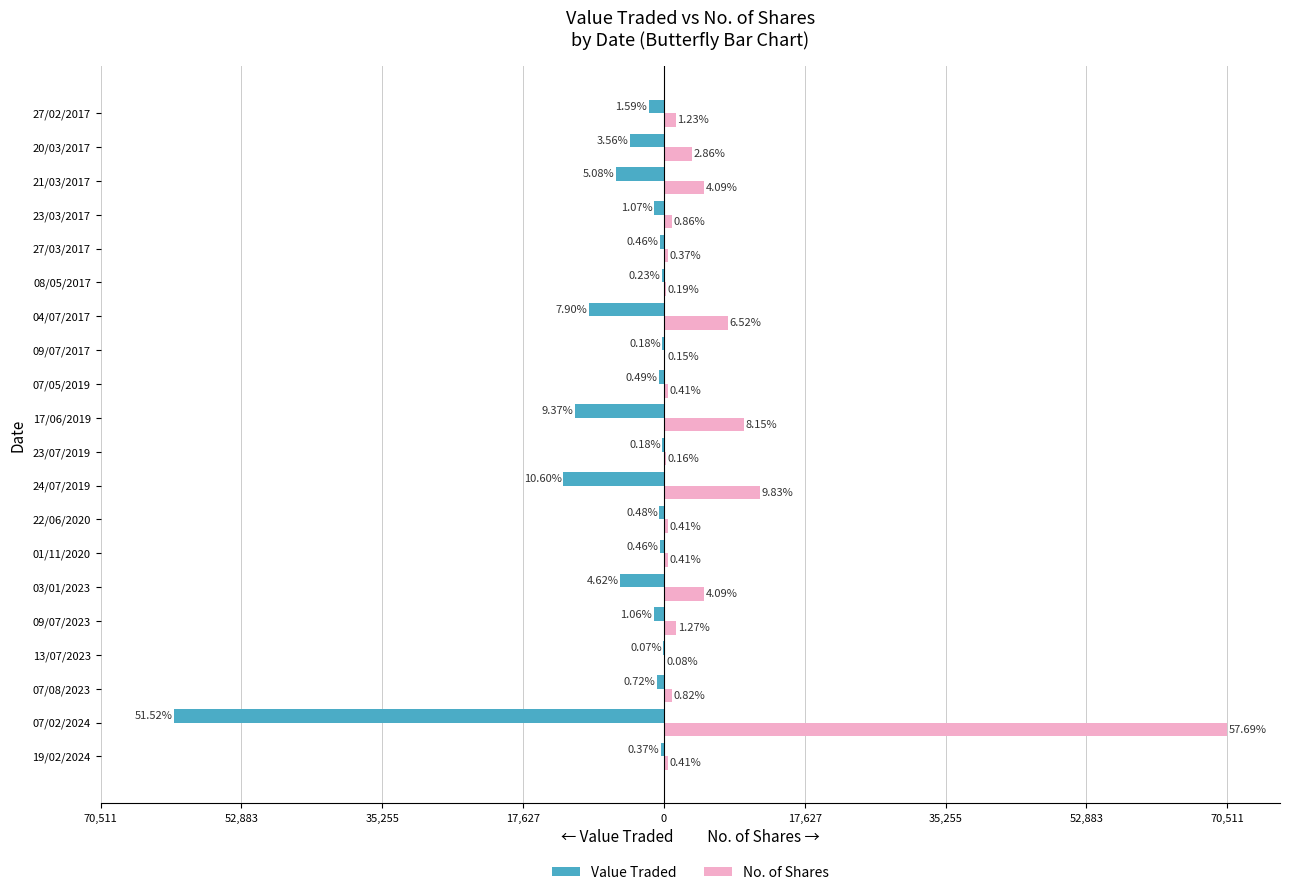

What are all the series names shown in the legend?

Value Traded, No. of Shares